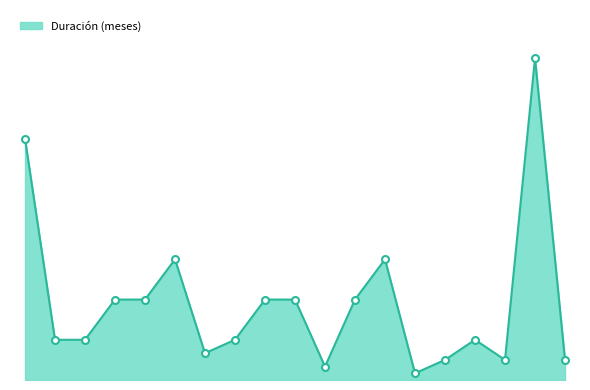

Does the chart have visible grid lines?

No